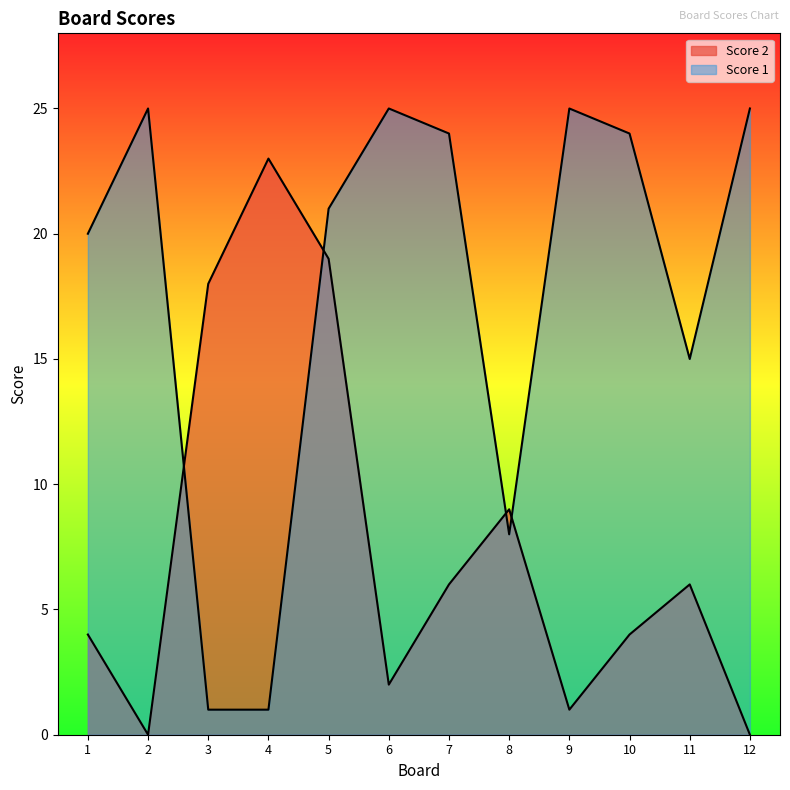

At which label does Score 2 reach its peak?

4